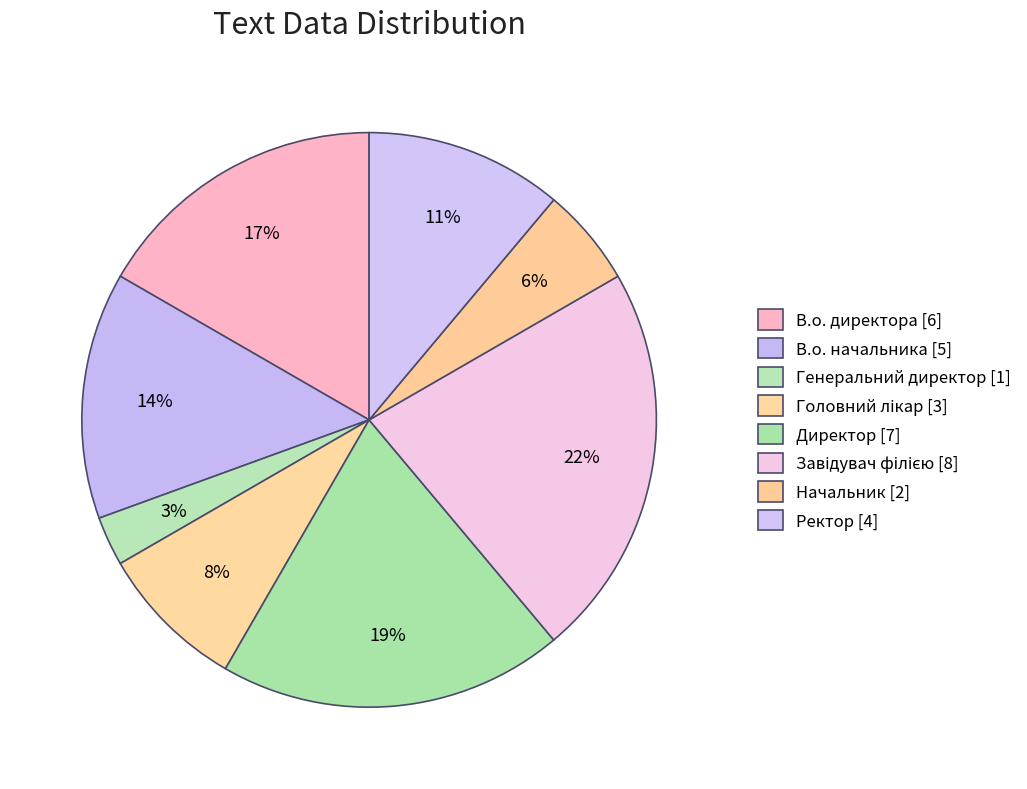

Is there any slice that represents more than half of the pie?

No